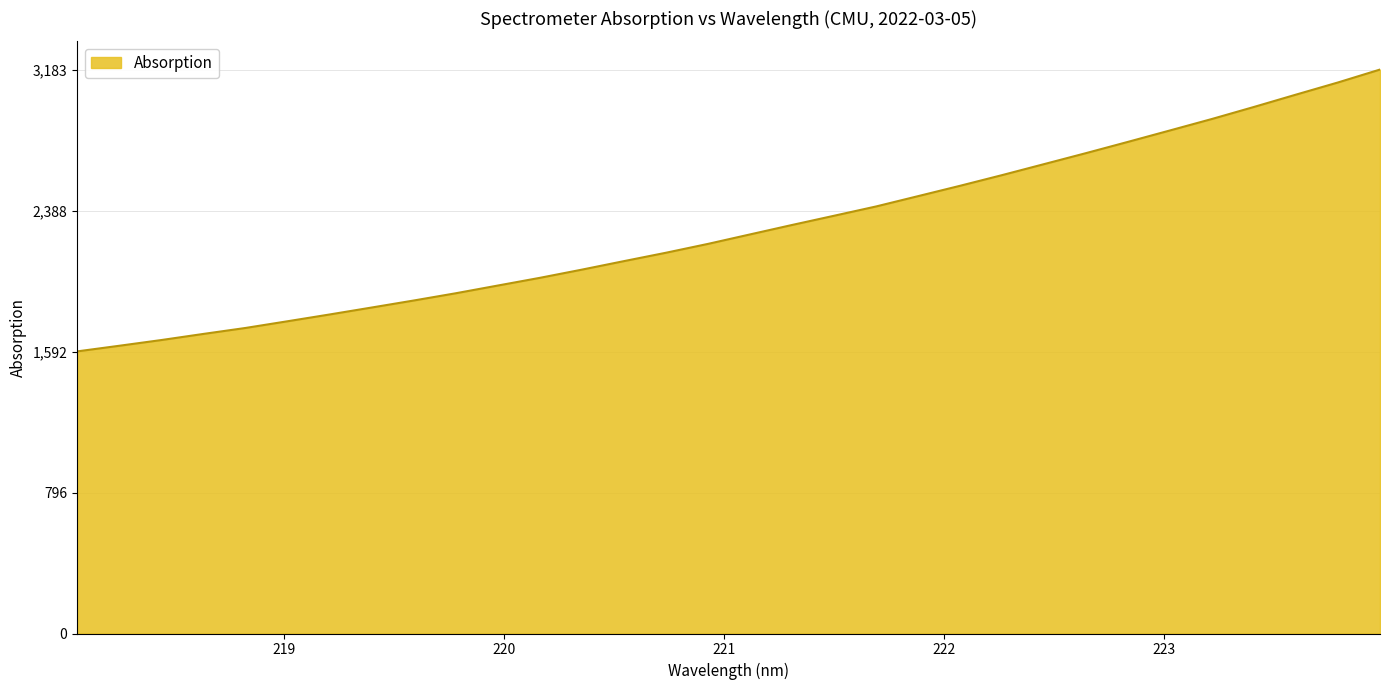

What is the greatest value displayed?

3183.4